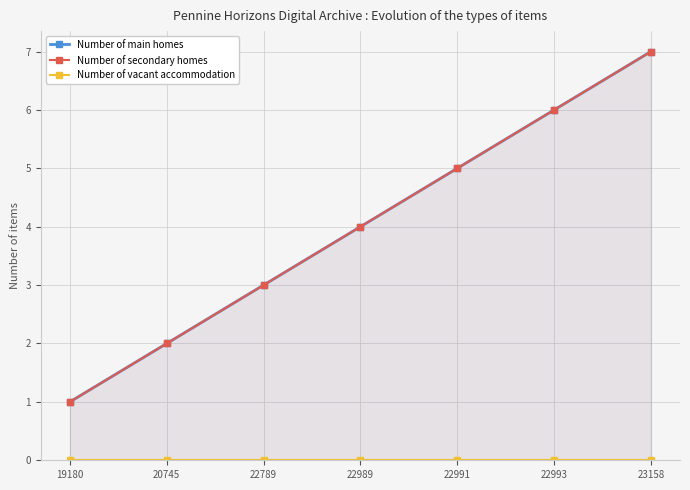

What is the sum of all Number of main homes values?

28